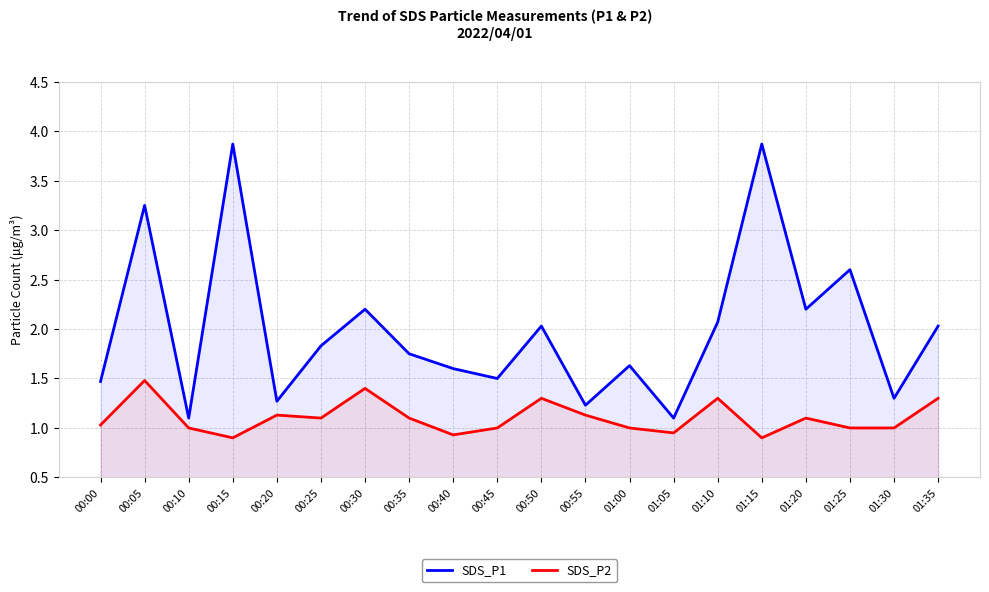

Is the value of SDS_P2 at 00:20 greater than the value of SDS_P1 at 00:55?

No